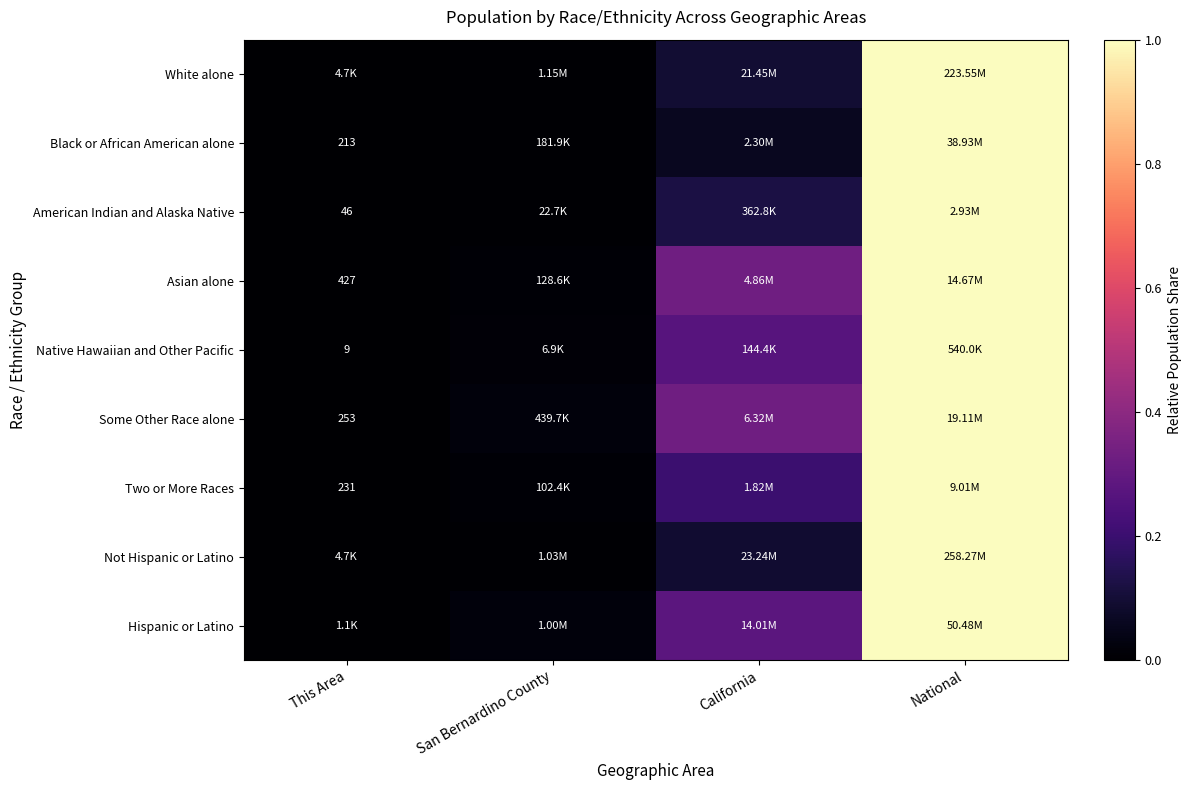

What is the greatest value displayed?

1.0